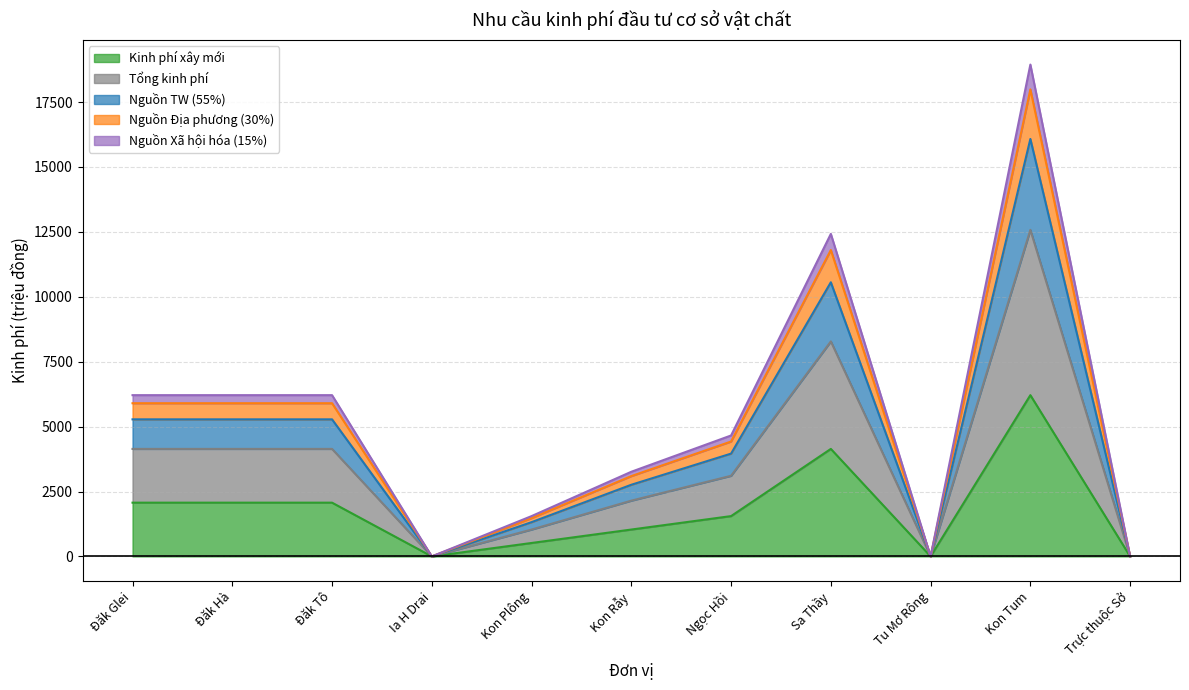

At which category does Kinh phí xây mới reach its first local valley?

Ia H Drai